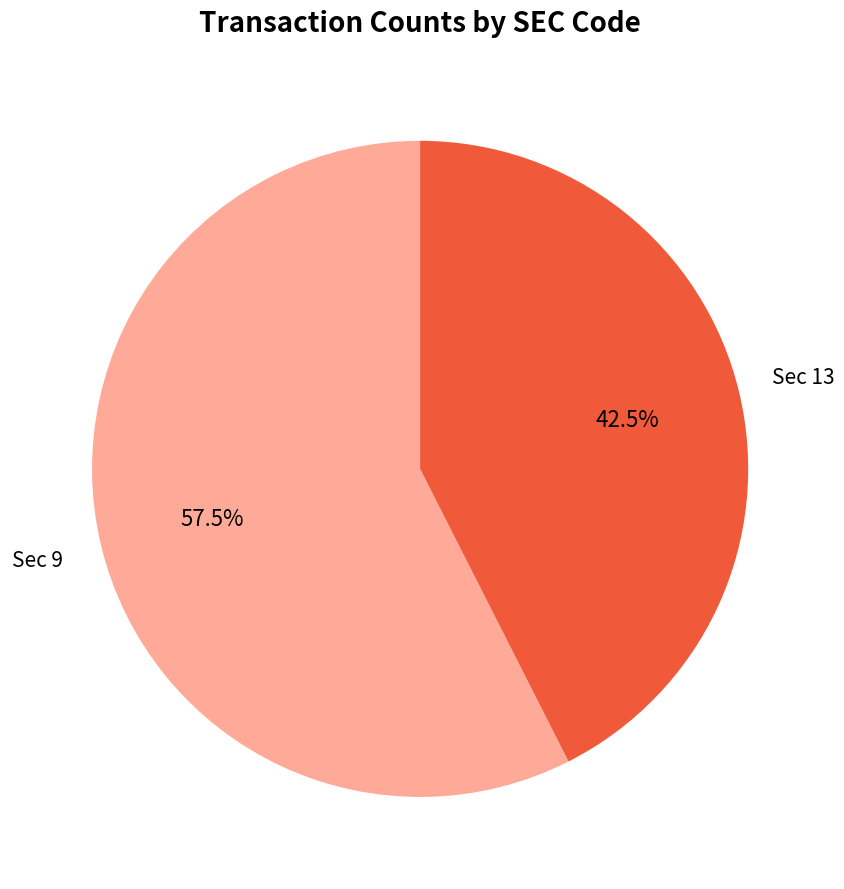

Is there a majority slice in this chart?

Yes